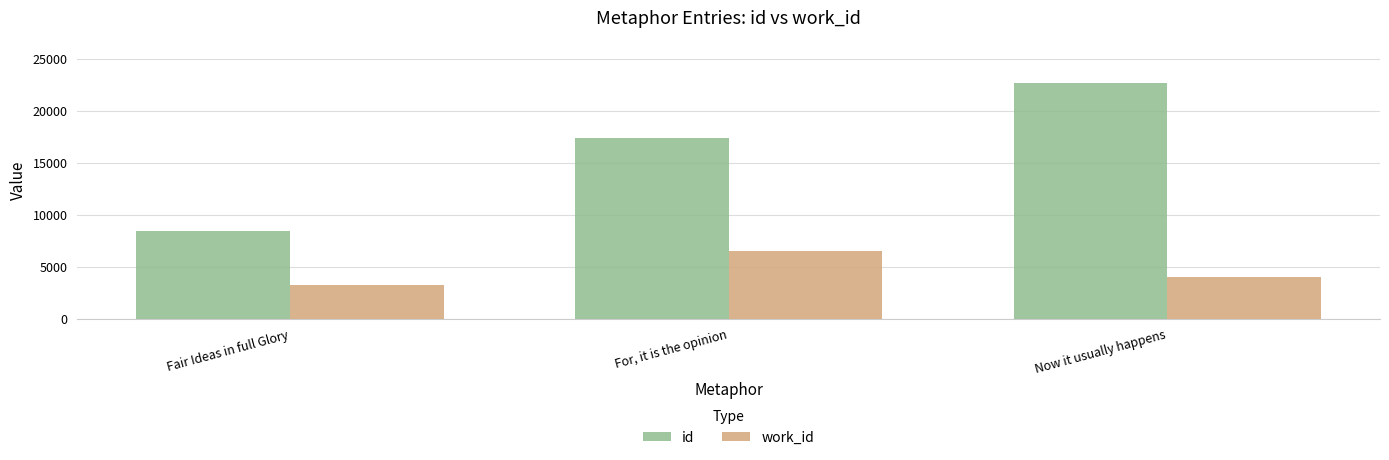

What is the average value of the work_id series?

4618